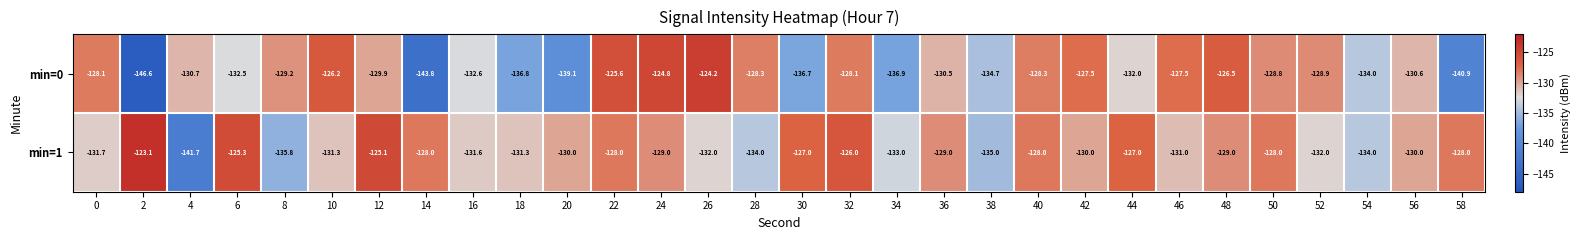

What is the sum of the min=1 values at 32 and 58?

-254.0